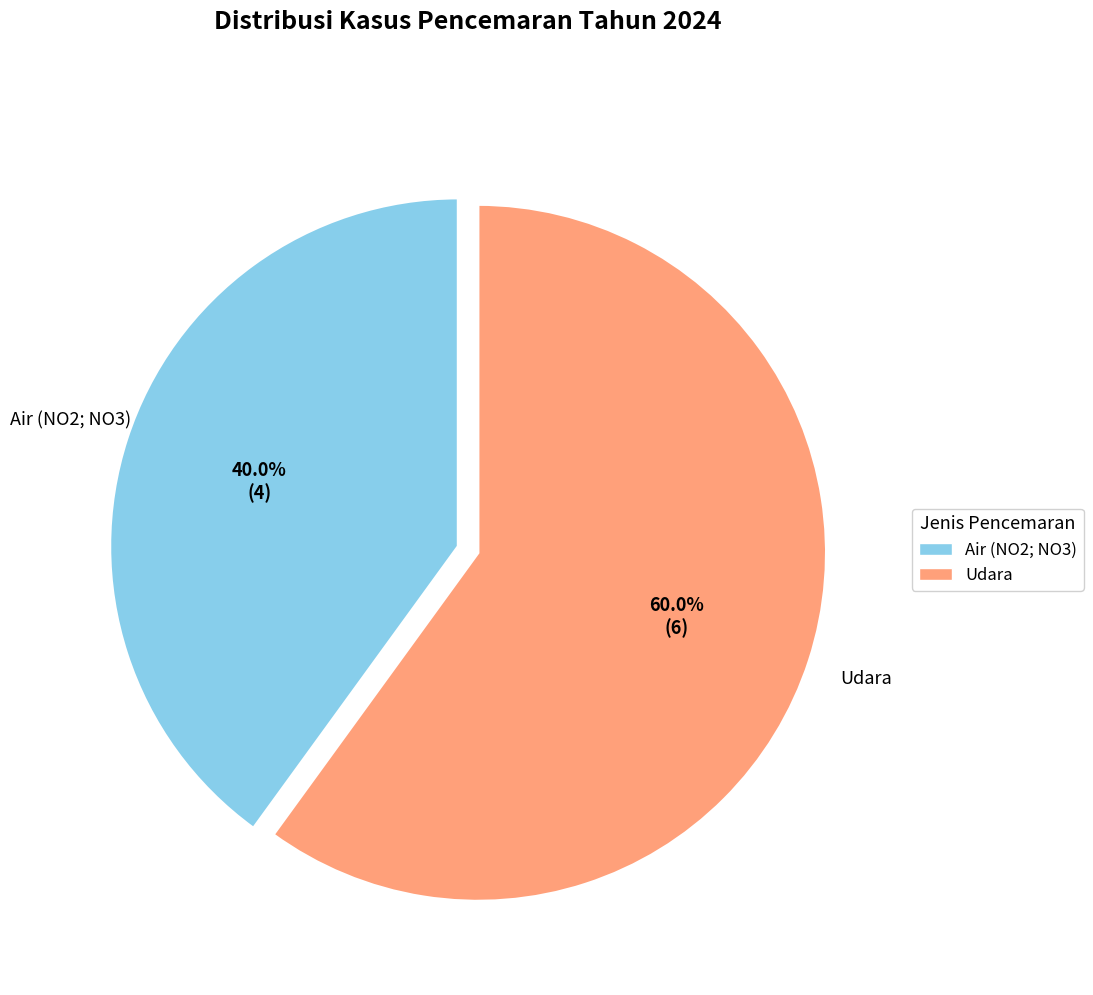

Is it true that Udara is 60% of the pie?

True